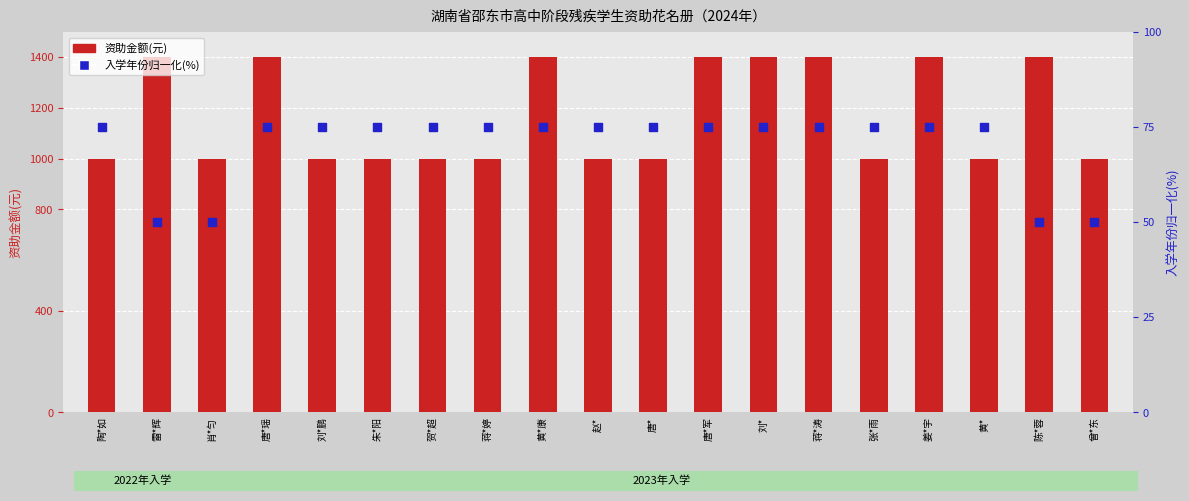

Is the value of 资助金额(元) at 唐*军 greater than the value of 入学年份归一化(%) at 唐*瑶?

Yes